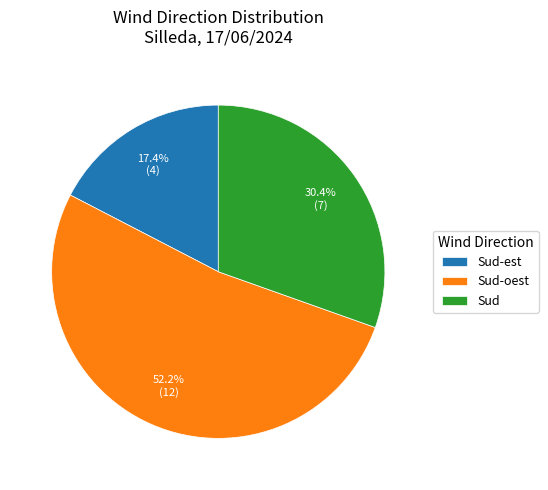

Rank the categories by value from lowest to highest.

Sud-est, Sud, Sud-oest